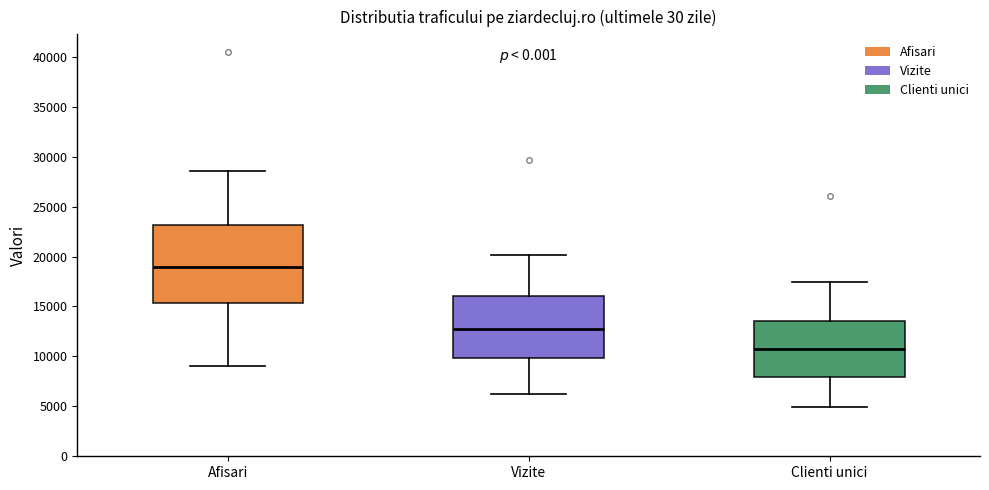

Reading left to right, read every box against the y-axis: the position of its median line, the range the box covers, and the ends of its whiskers. The values are not printed on the chart, so give them approximately, as read against the axis.

Afisari: median 19000, box 15500 to 23000, whiskers 9000 to 28500
Vizite: median 12500, box 10000 to 16000, whiskers 6000 to 20000
Clienti unici: median 10500, box 8000 to 13500, whiskers 5000 to 17500